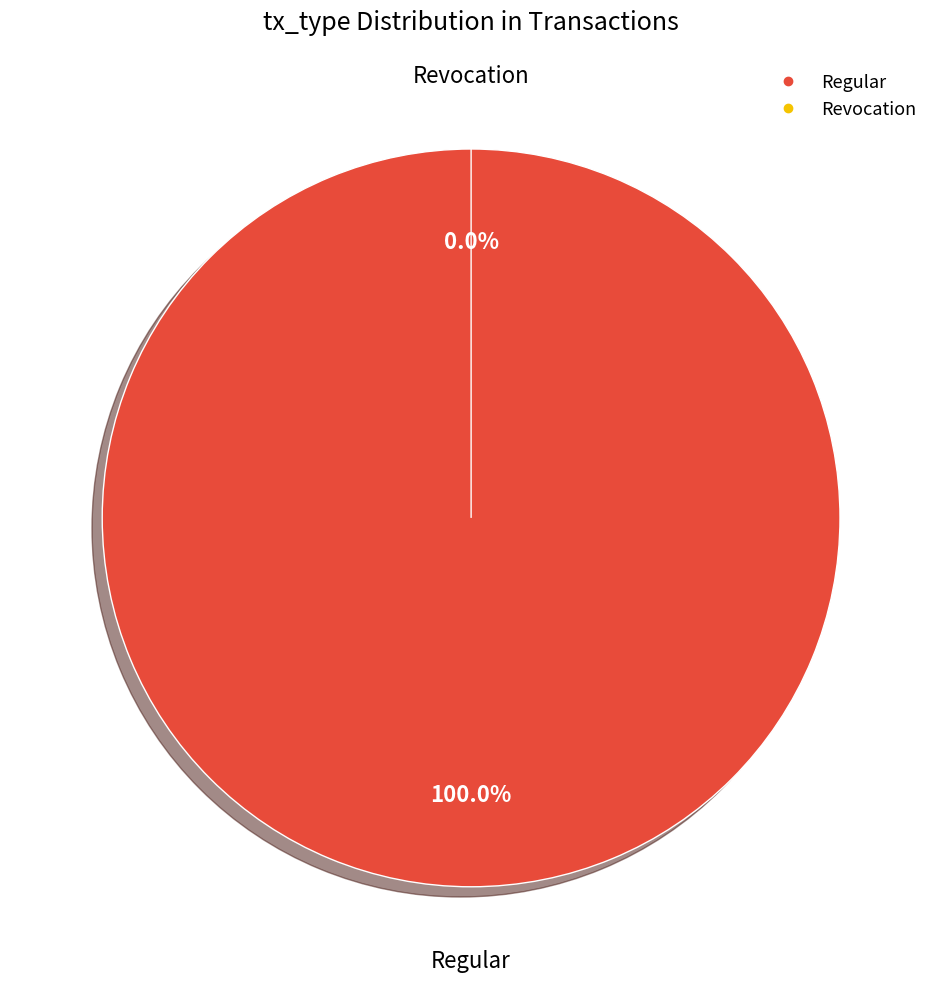

How many segments does this pie chart have?

2